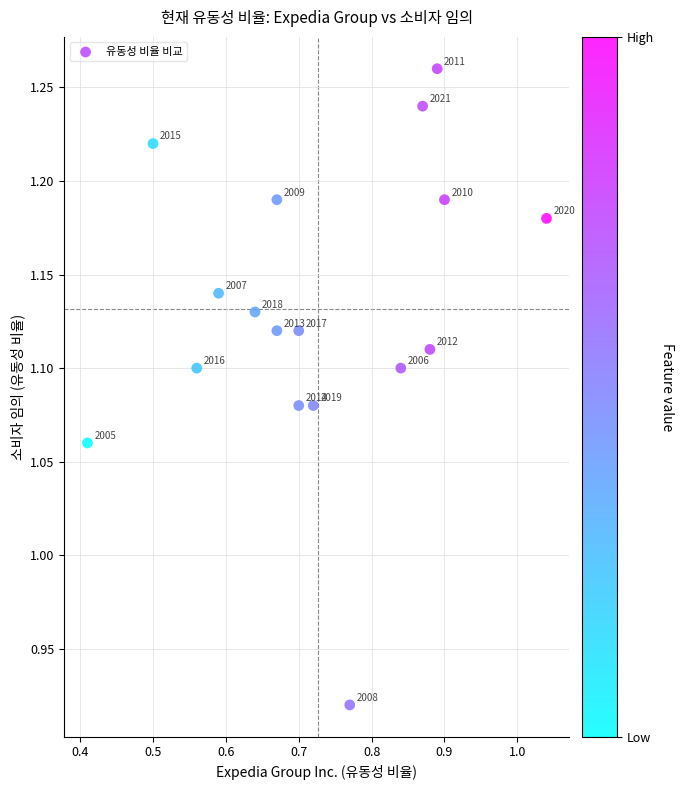

What is the range of X values (max minus min)?

0.6